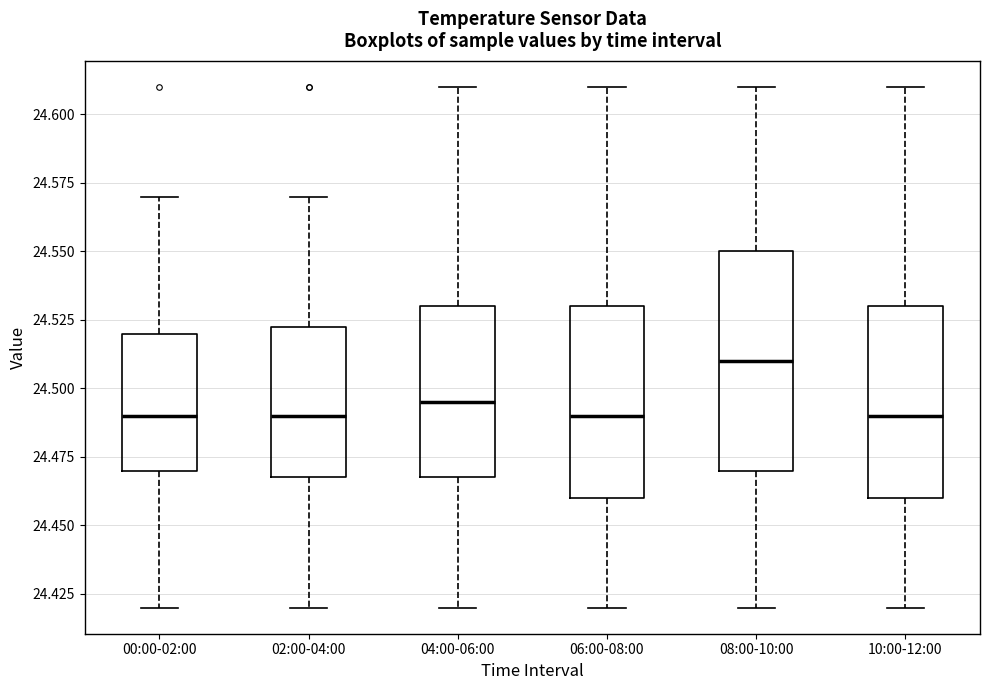

Where does the lower whisker of the box for 00:00-02:00 end on the y-axis? The values are not printed on the chart, so give them approximately, as read against the axis.

24.420